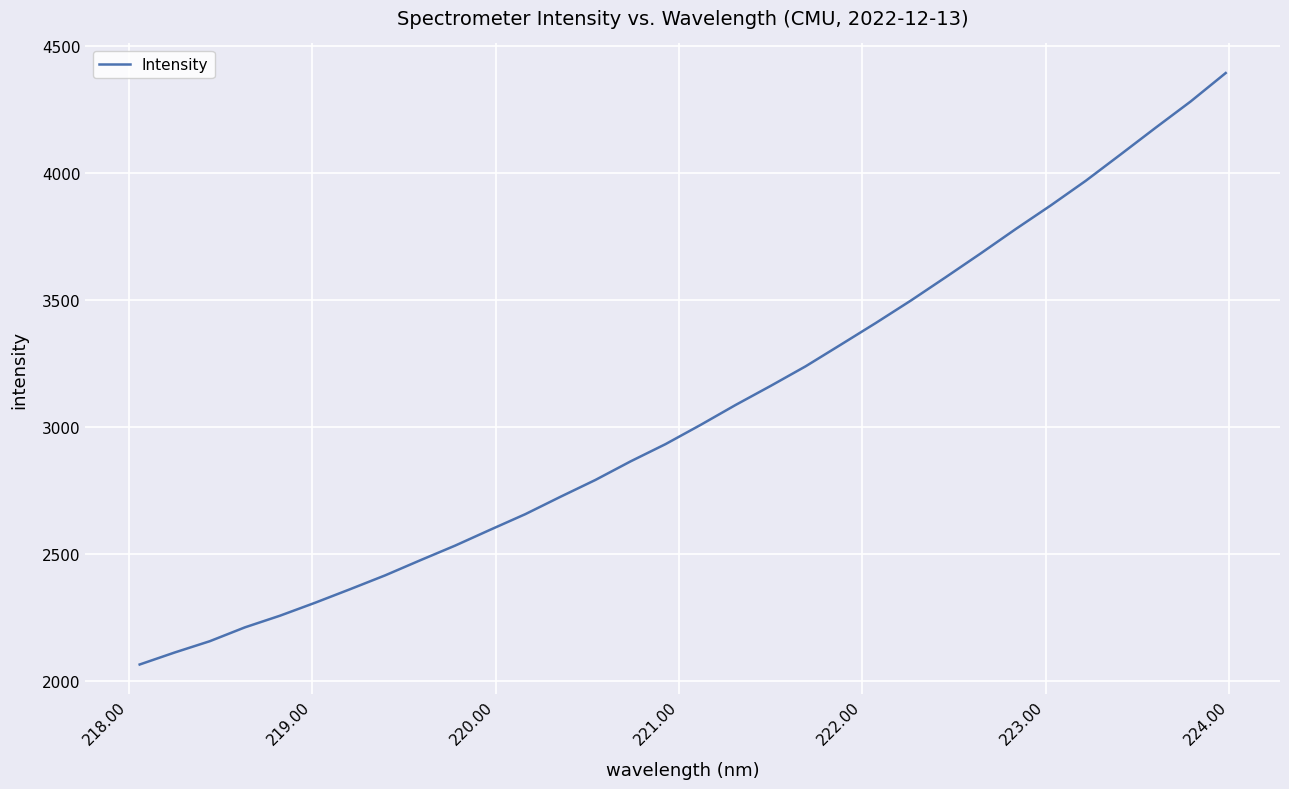

What is the smallest value displayed?

2066.4